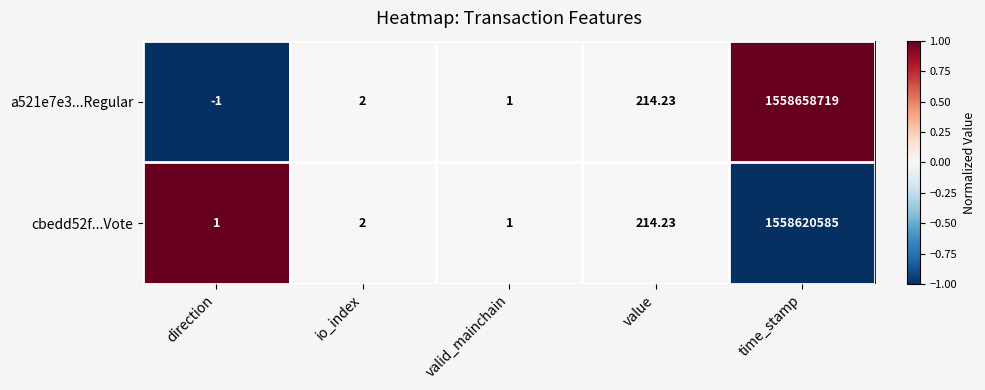

Where is cbedd52f...Vote nearest to the value 779310293?

value